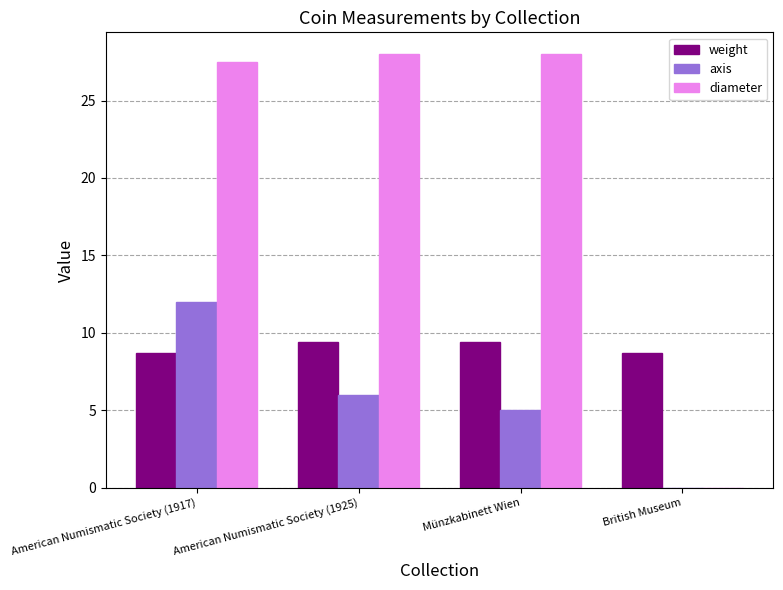

What is the average value of the weight series?

9.0